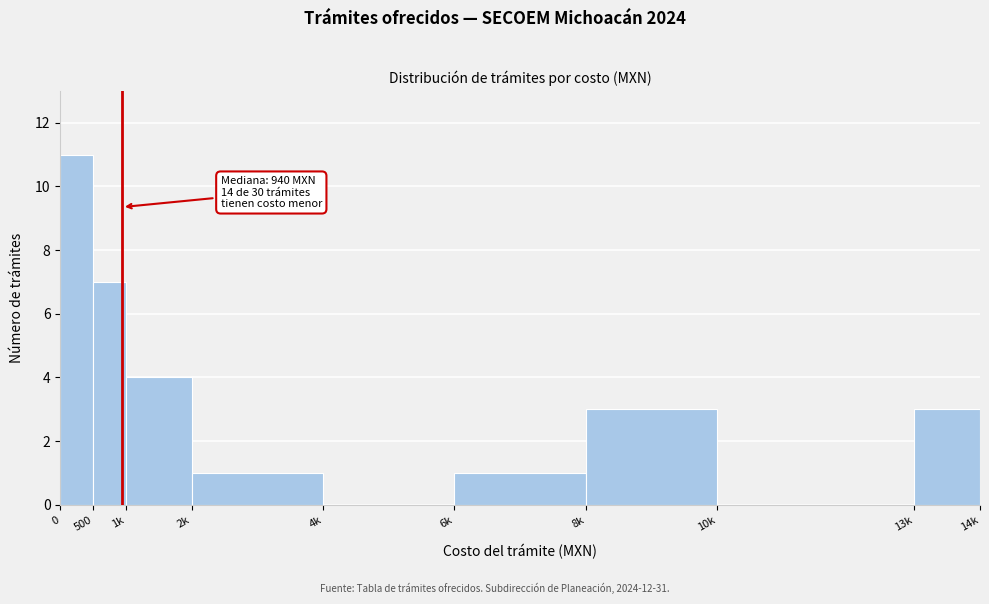

Reading left to right, list all the values displayed in this chart.

0=11	500=7	1k=4	2k=1	4k=0	6k=1	8k=3	10k=0	13k=3